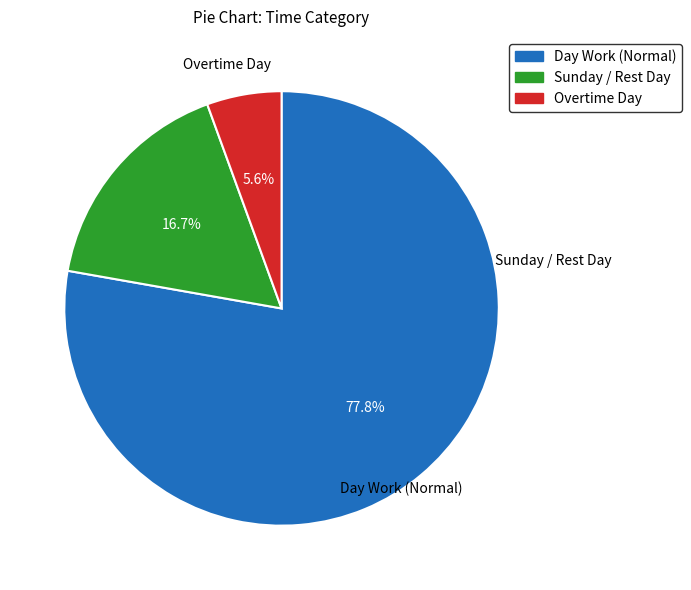

Which category has the smallest portion of the pie?

Overtime Day